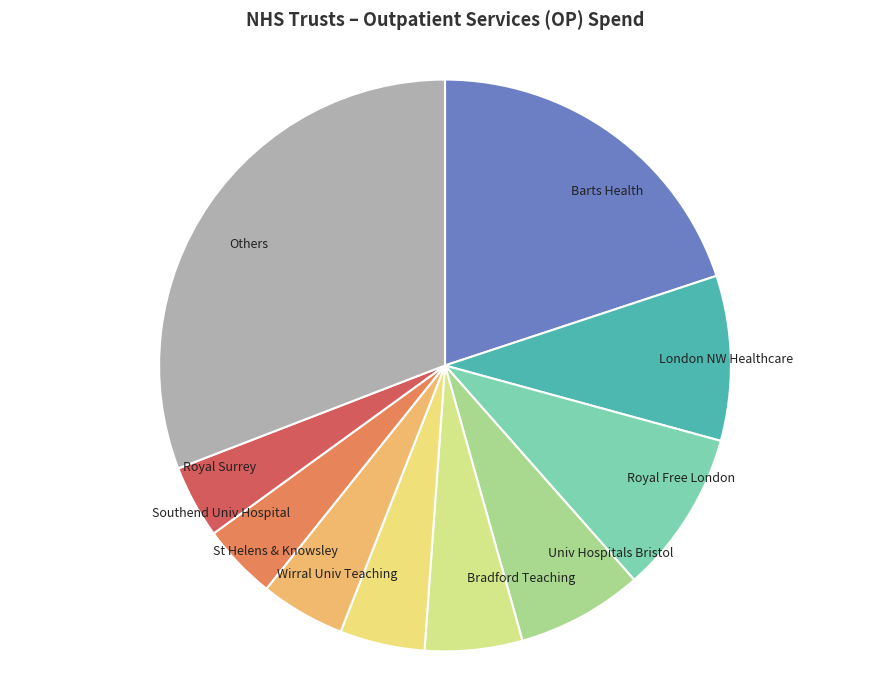

Is the sum of London NW Healthcare and Royal Free London greater than half?

No